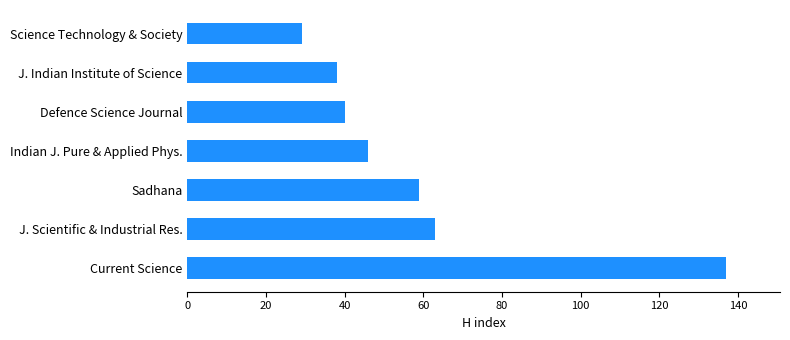

List the labels in order of value, smallest first.

Science Technology & Society, J. Indian Institute of Science, Defence Science Journal, Indian J. Pure & Applied Phys., Sadhana, J. Scientific & Industrial Res., Current Science